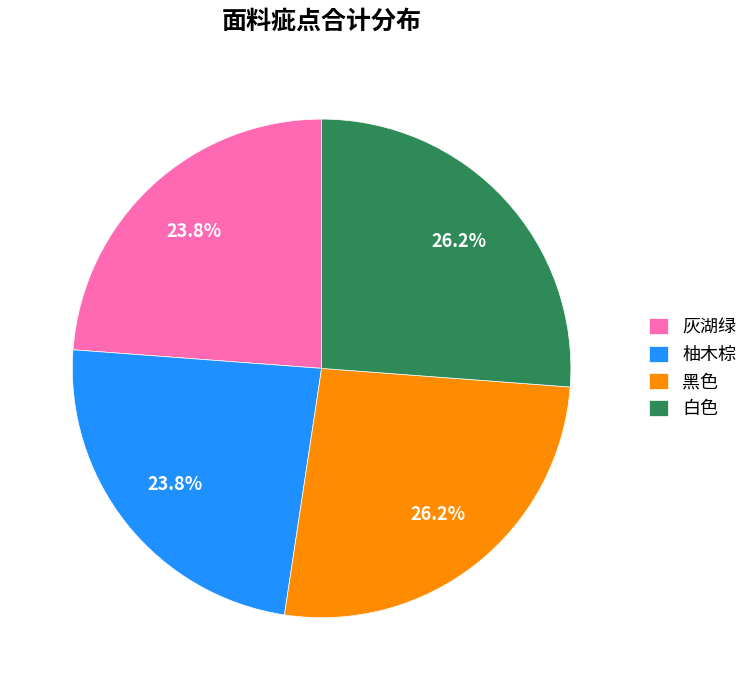

How many segments does this pie chart have?

4